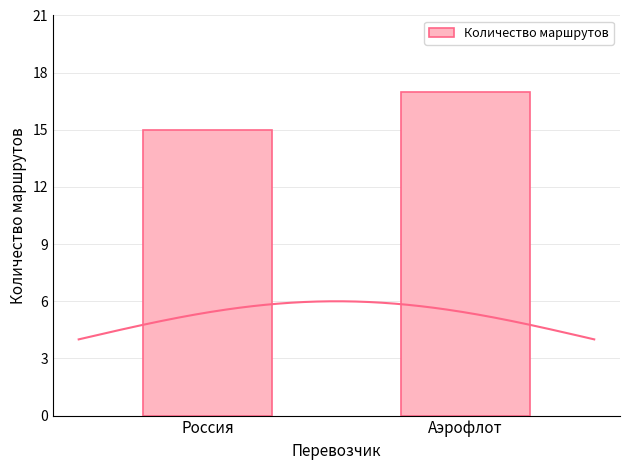

Approximately how many times larger is the value at Россия compared to Аэрофлот?

0.9